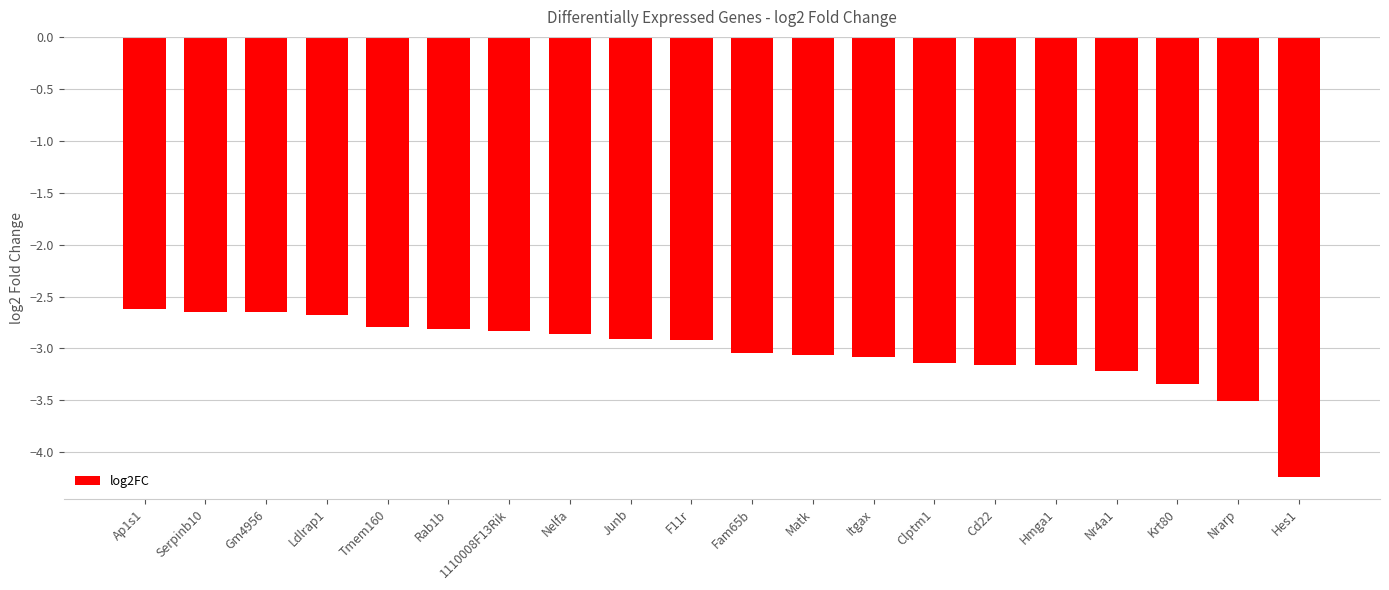

What is the smallest value displayed?

-4.2